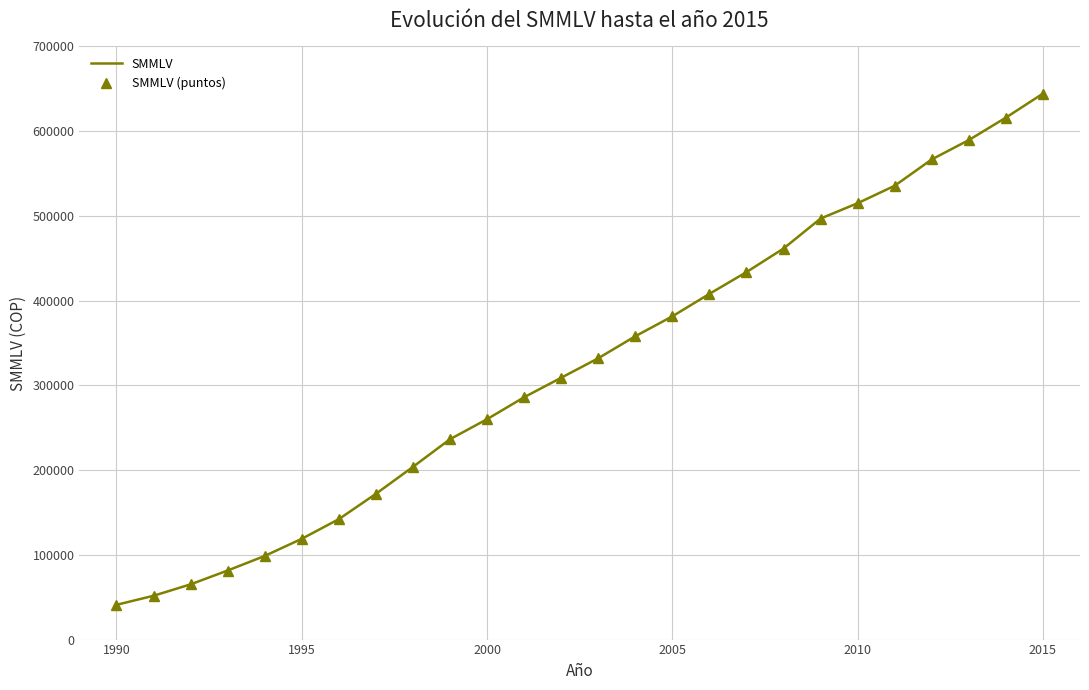

How many lines are shown in the chart?

2